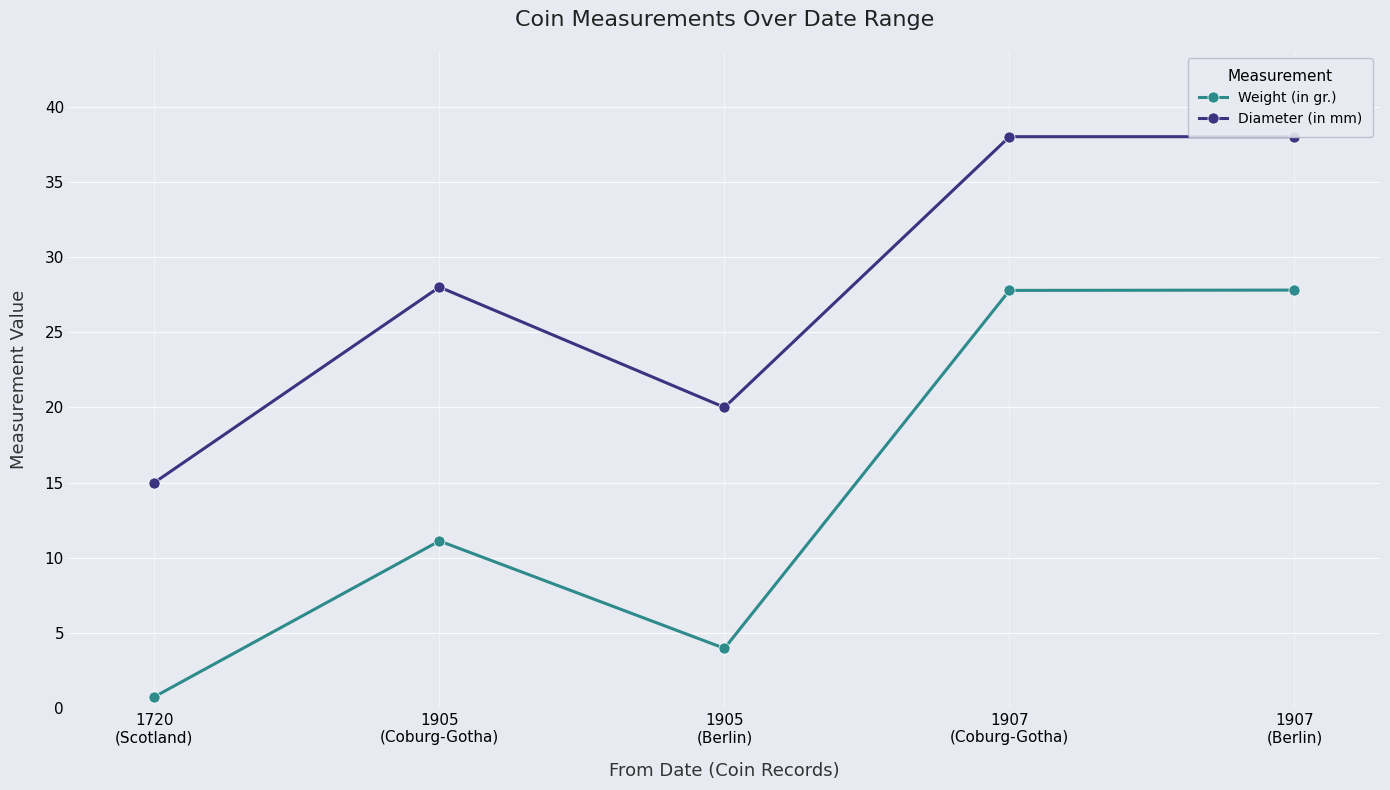

At which category does Diameter (in mm) reach its first local valley?

1905
(Berlin)